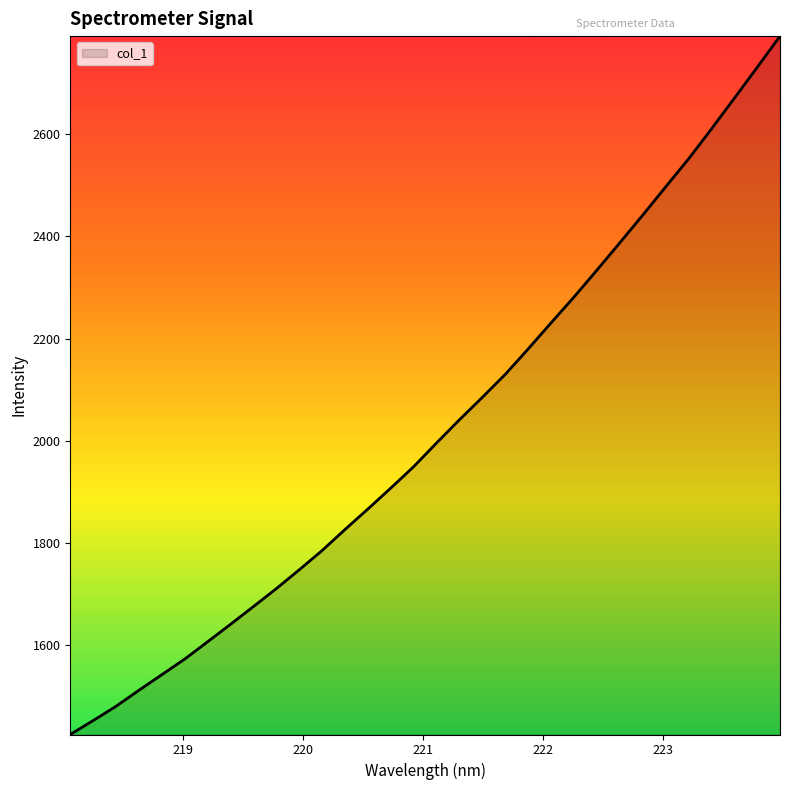

What is the average value?

2020.8